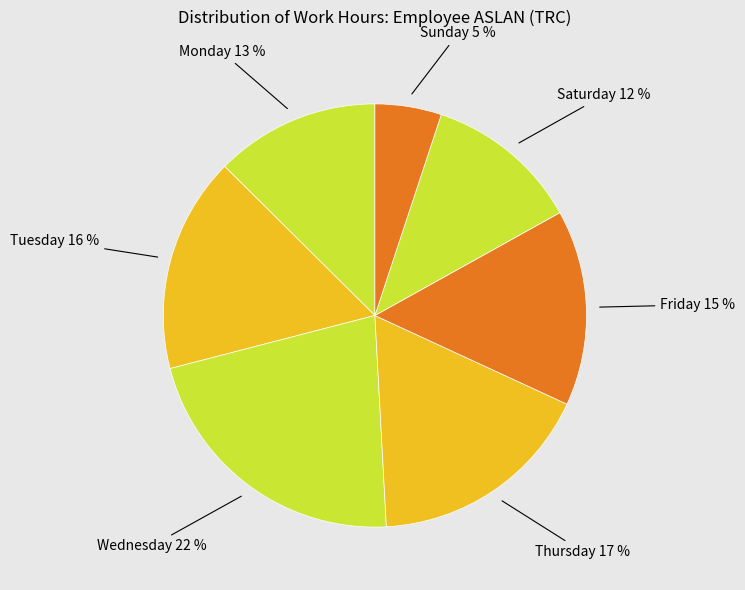

Combined, do Tuesday and Wednesday account for over 50%?

No